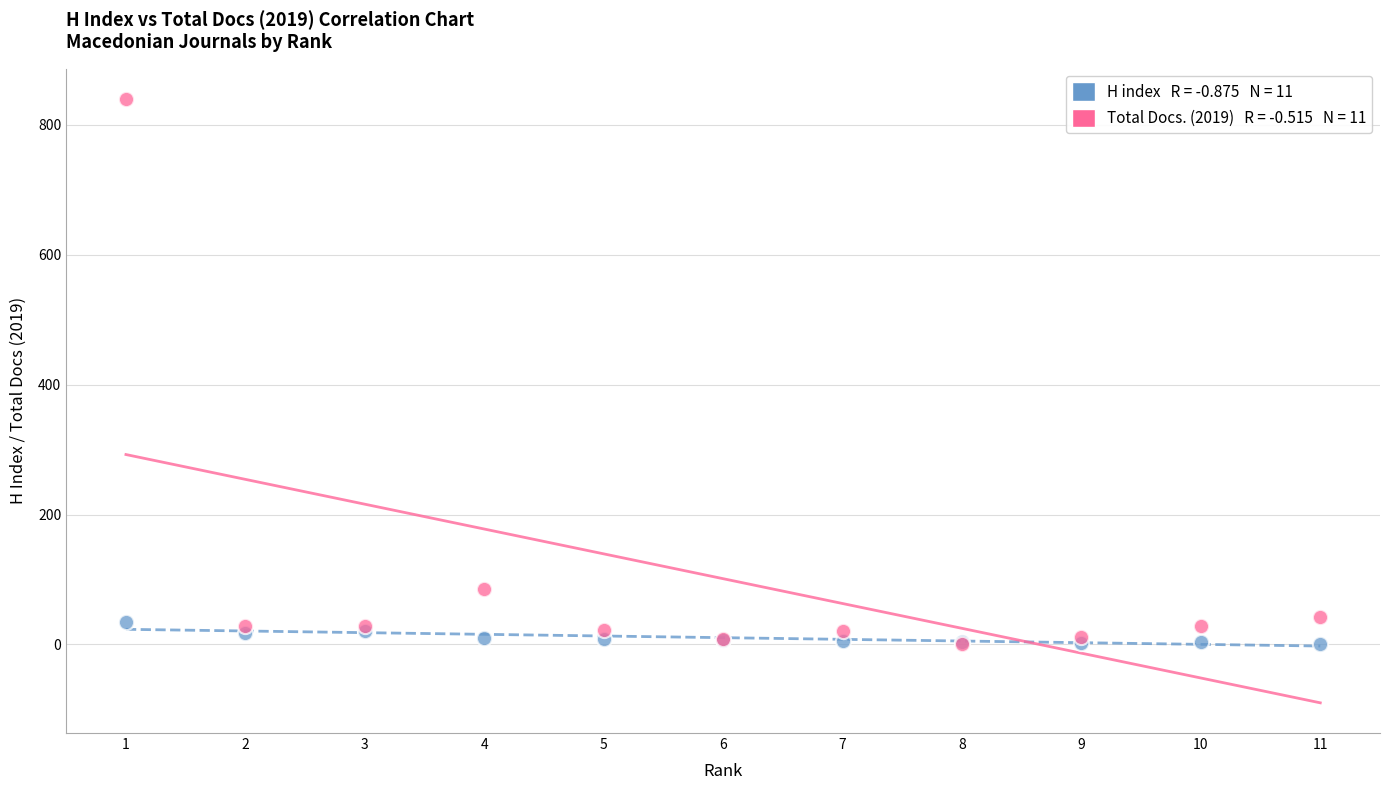

Across all series, what Y value is closest to 420?

85